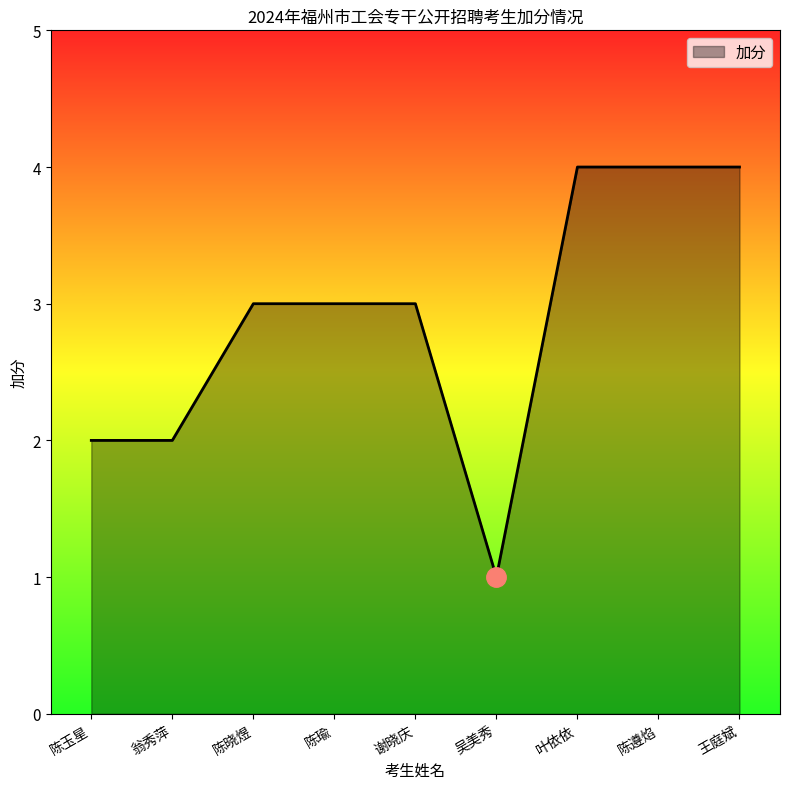

True or false: the data shows 3 at 谢晓庆.

True